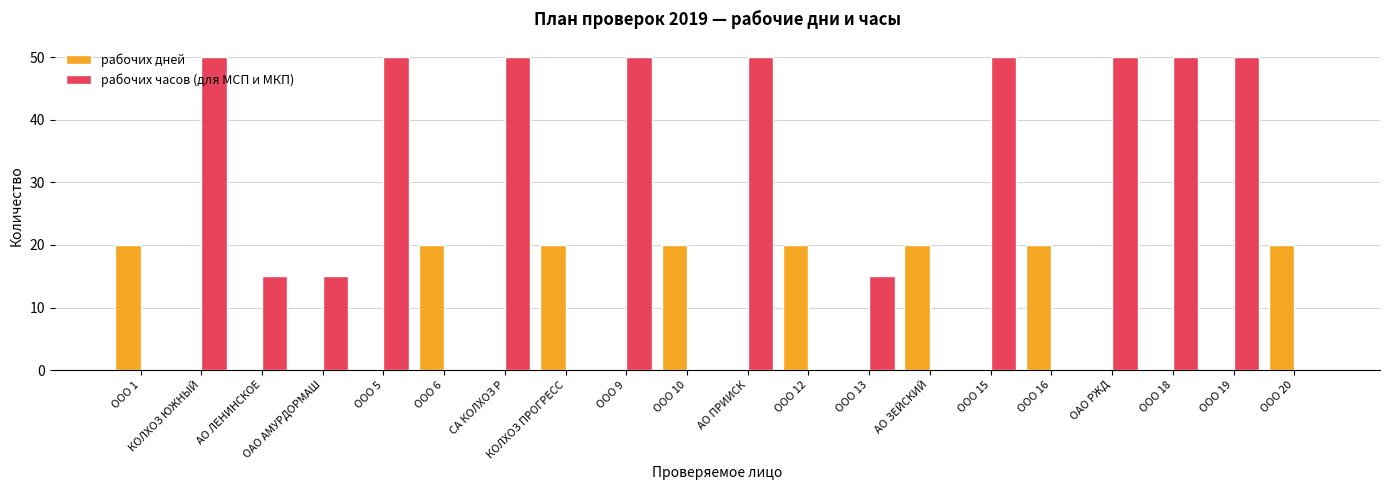

Which series changed the most between ОАО АМУРДОРМАШ and ООО 20?

рабочих дней